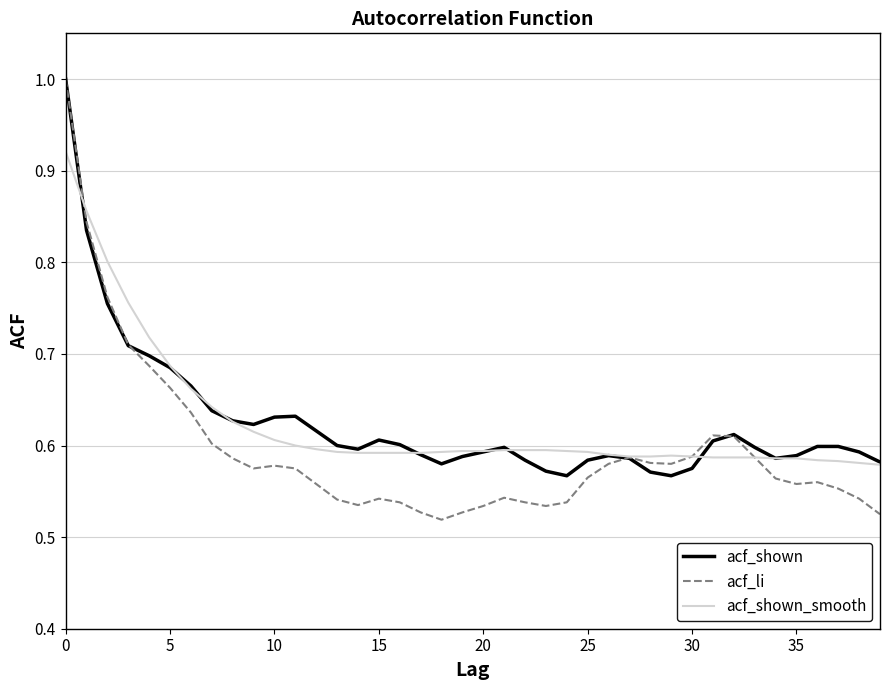

Which series has the widest spread of values?

acf_li